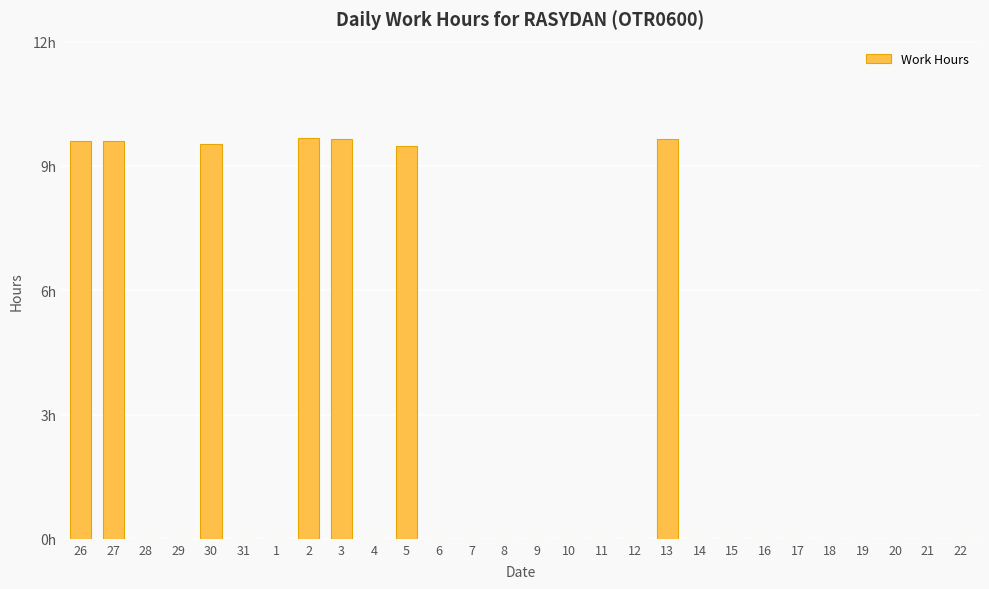

What is the label of the 15th bar from the left?

9